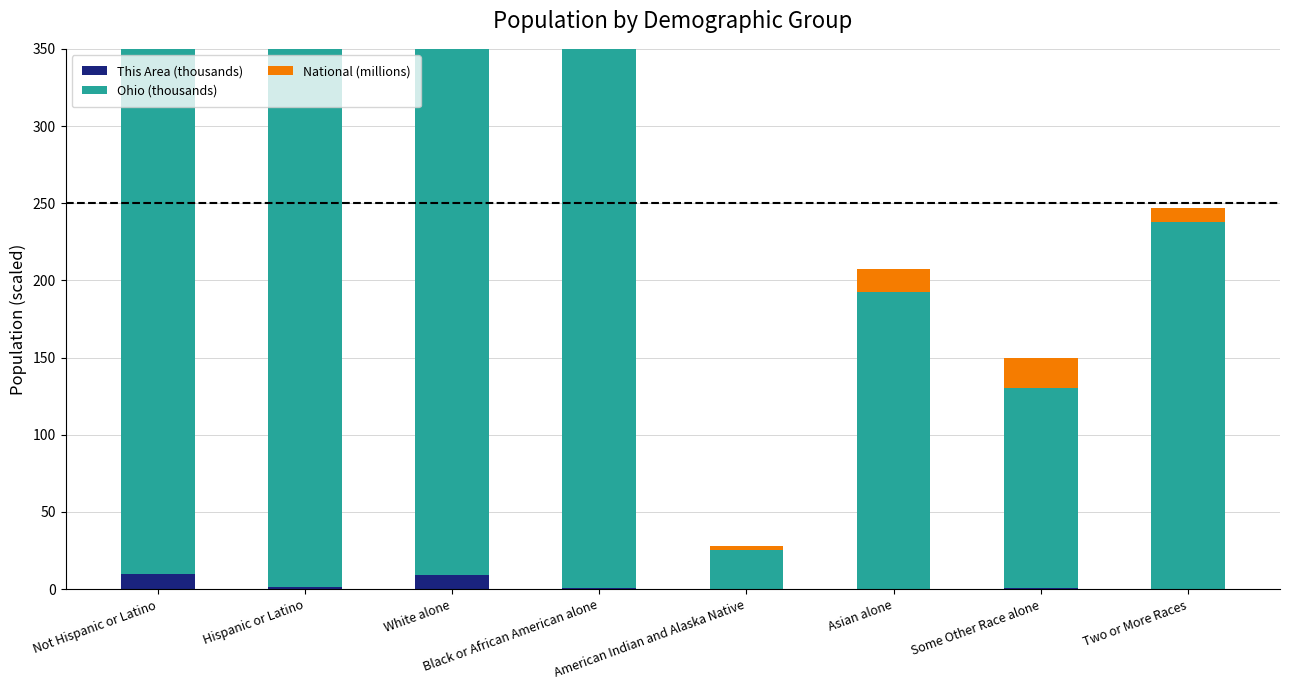

How many groups of bars are there?

8